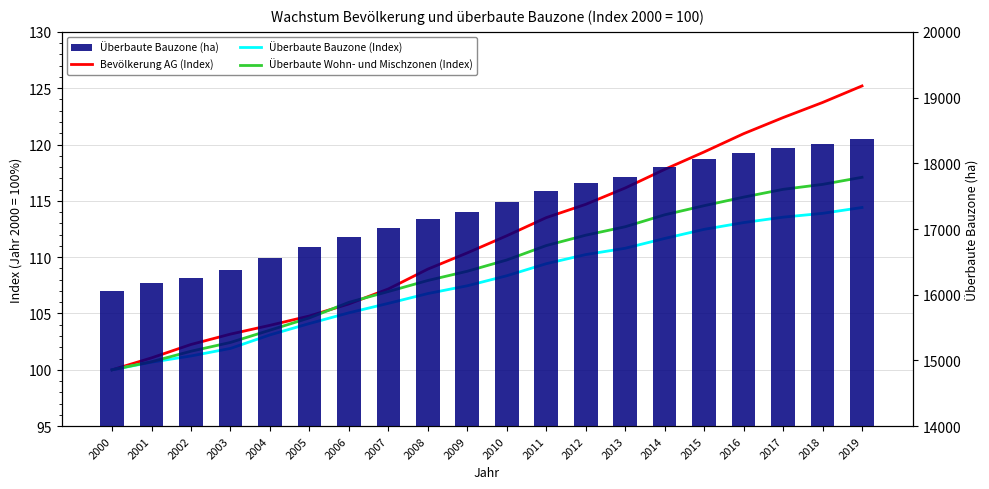

True or false: Überbaute Bauzone (Index) has a value of 107.5 at 2009.

True